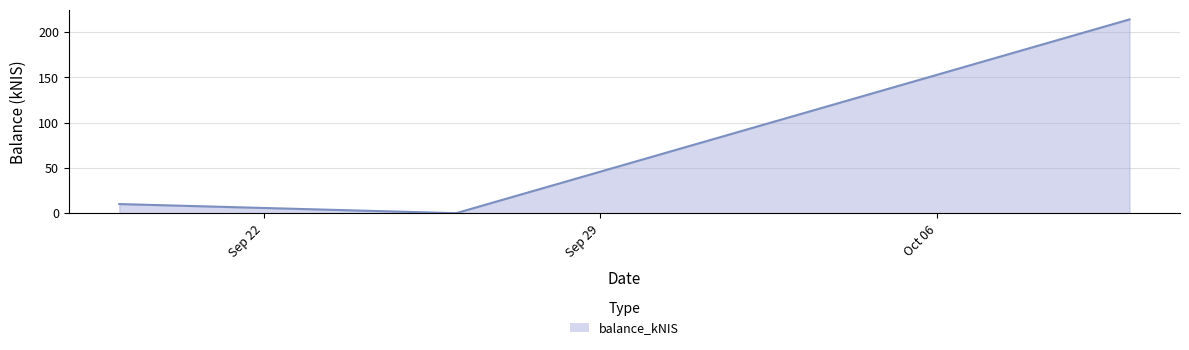

How many lines are shown in the chart?

1